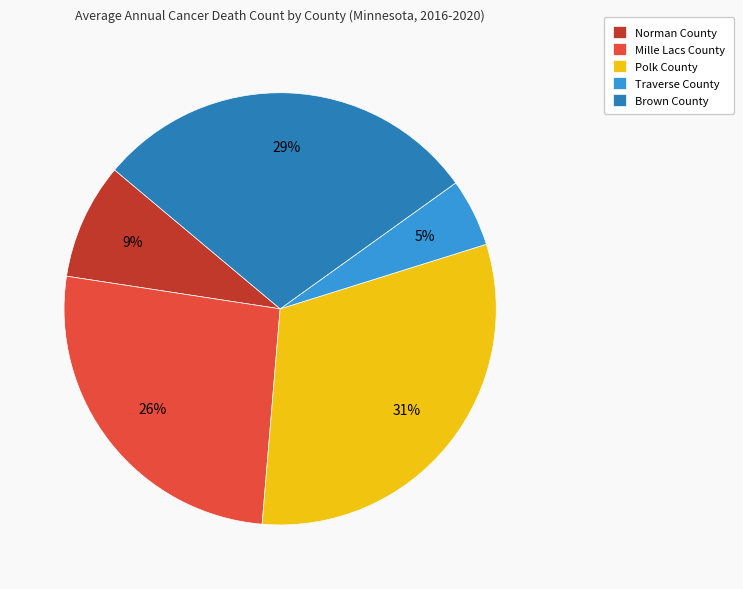

Between Traverse County and Mille Lacs County, which is larger?

Mille Lacs County